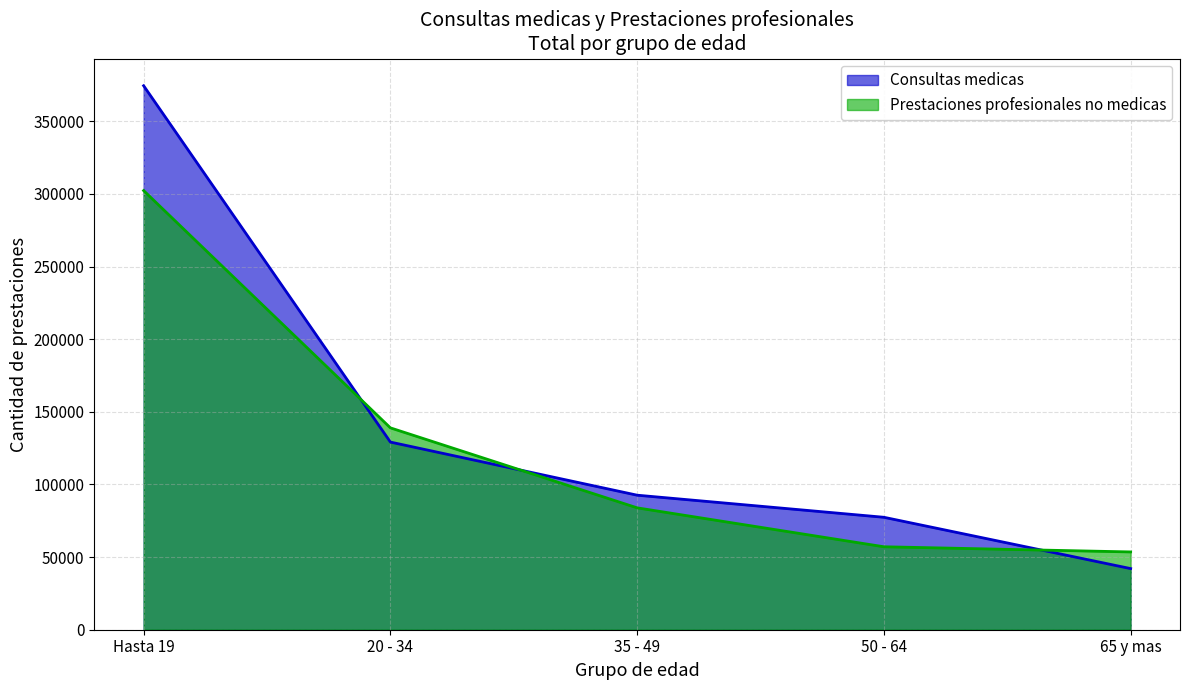

How many data points in Prestaciones profesionales no medicas are above 83911?

2